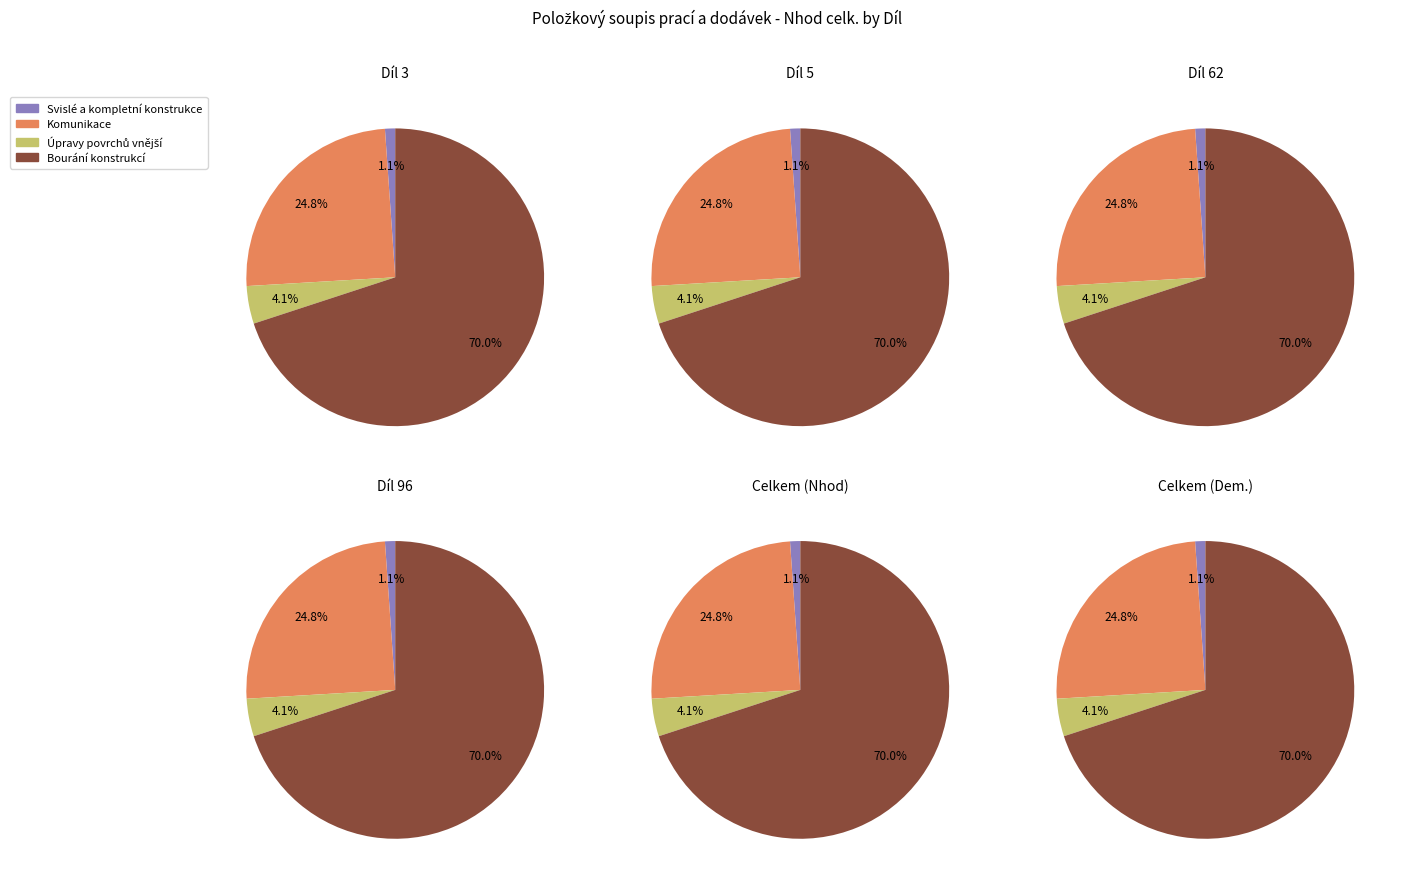

Approximately how many times larger is the value at Úpravy povrchů vnější compared to Bourání konstrukcí?

0.1